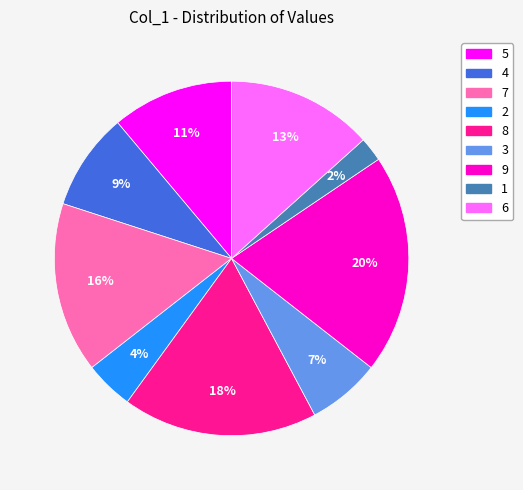

Is the sum of 9 and 1 greater than half?

No